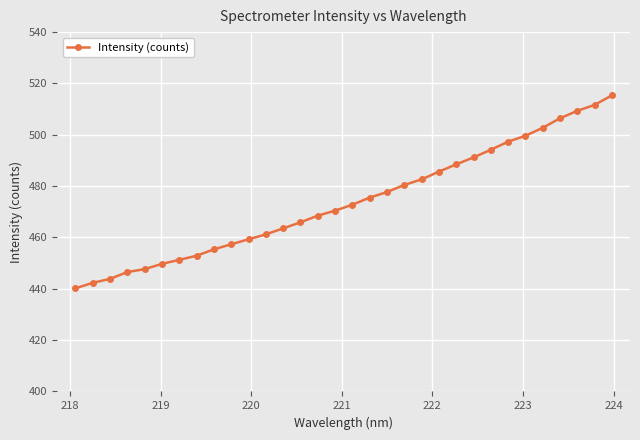

What is the minimum value shown in the chart?

440.2